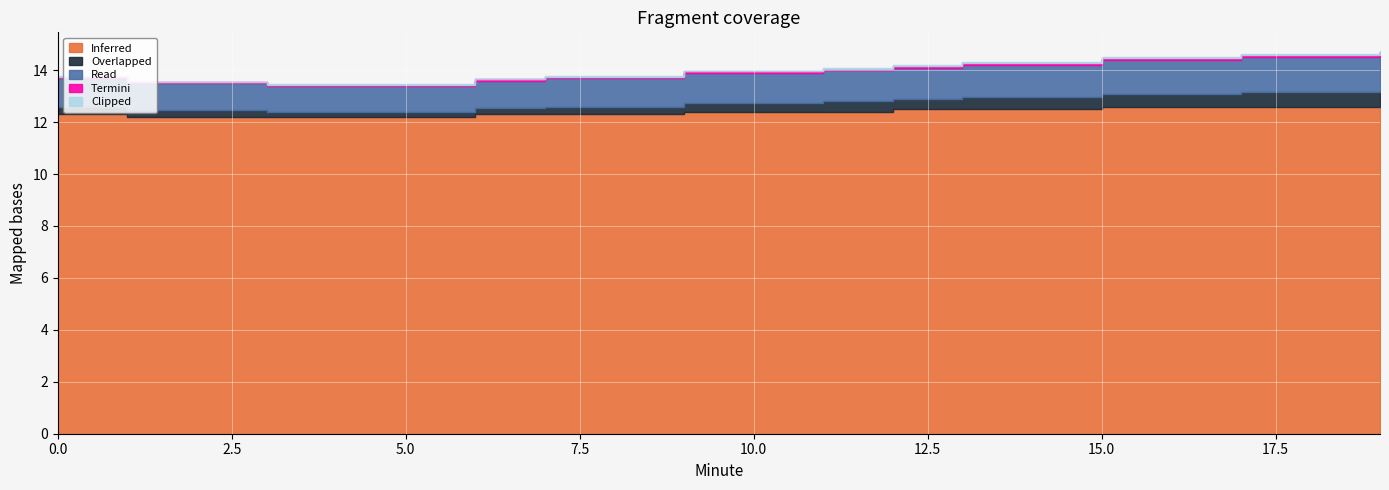

Rank the series at 17 from lowest to highest value.

Clipped, Termini, Overlapped, Read, Inferred